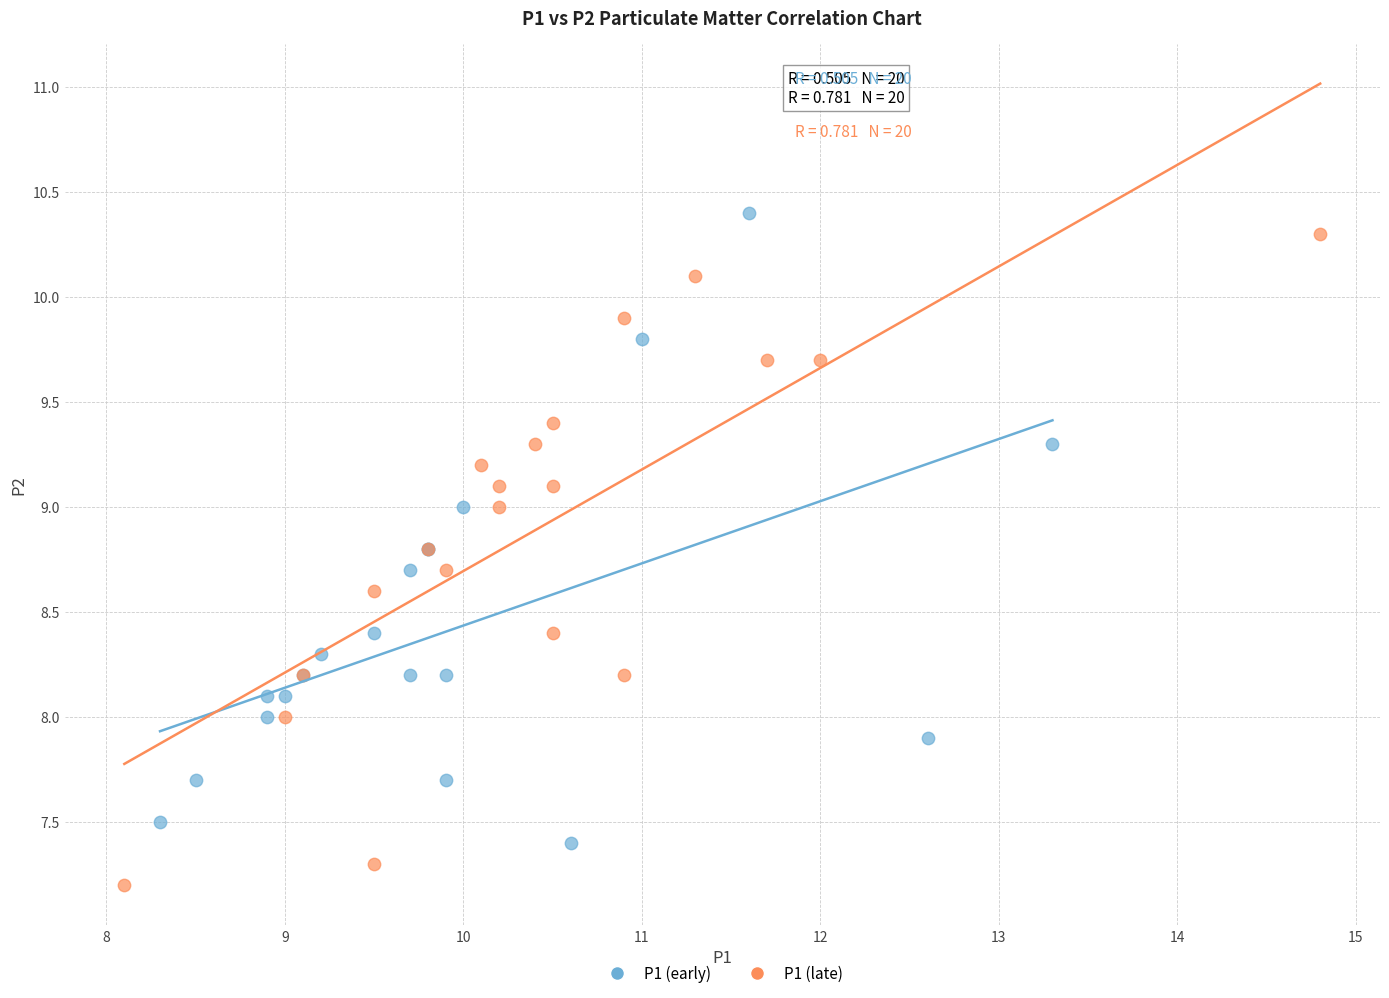

Which series reaches the maximum Y coordinate?

P1 (early)